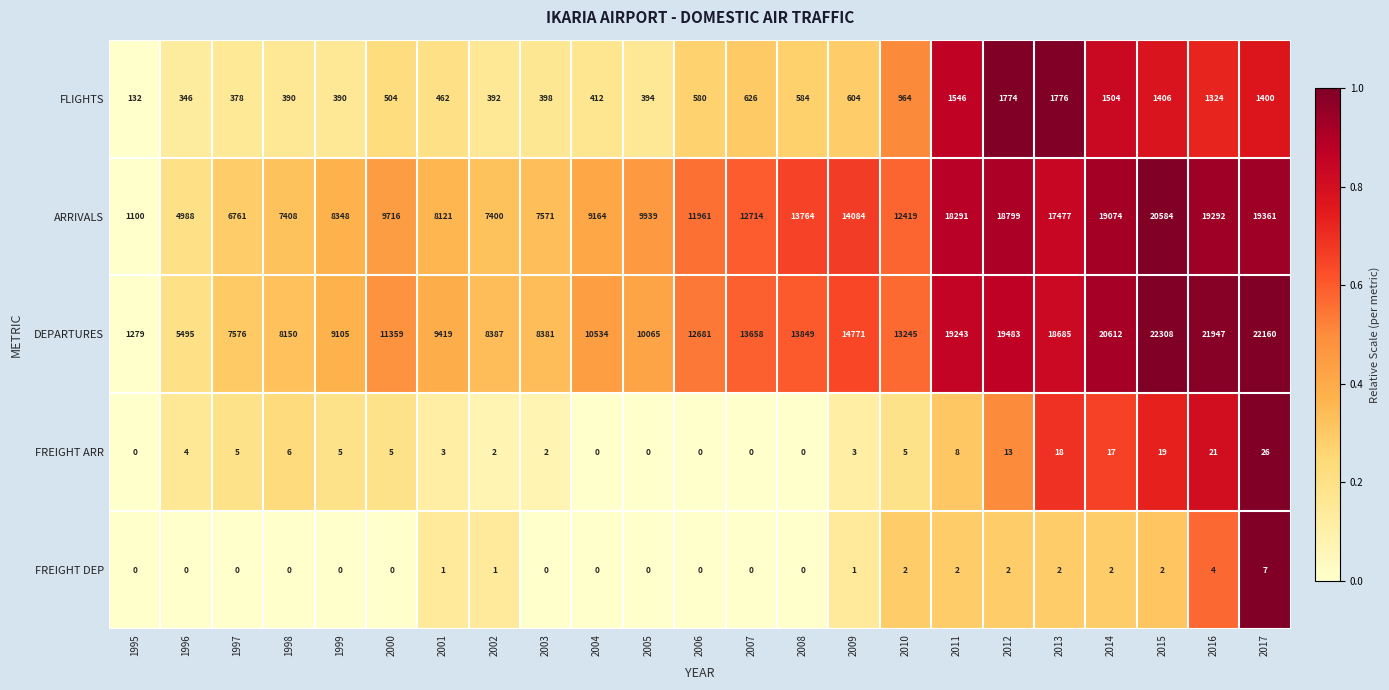

Rank the series by their maximum value, from lowest to highest.

FREIGHT DEP, FREIGHT ARR, FLIGHTS, ARRIVALS, DEPARTURES